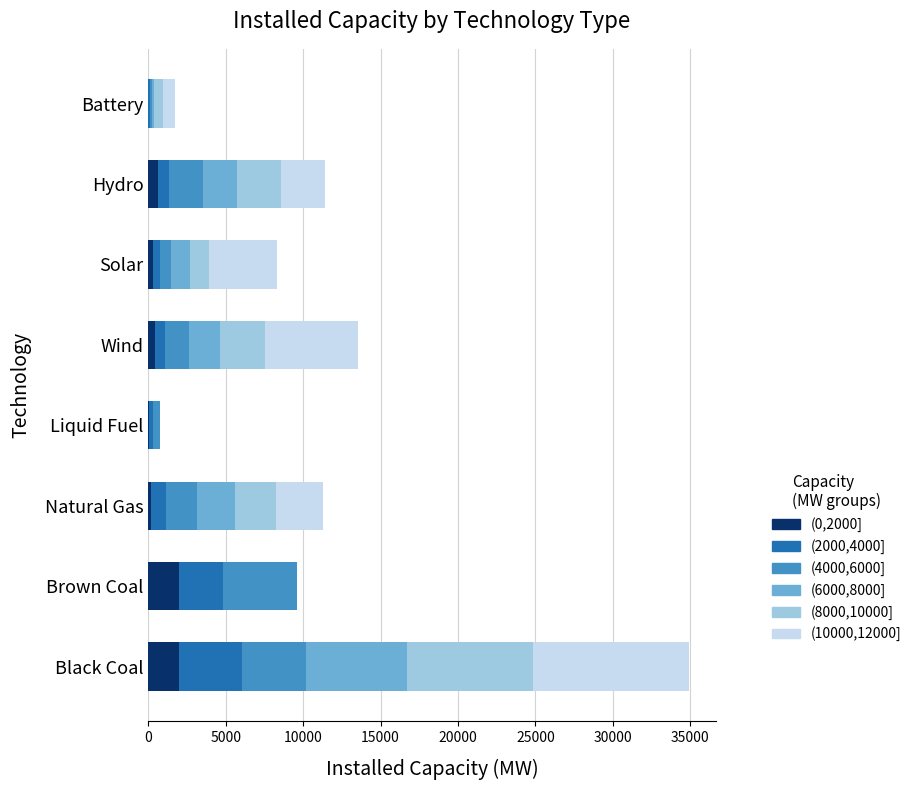

At which category is the sum across all series the highest?

Black Coal